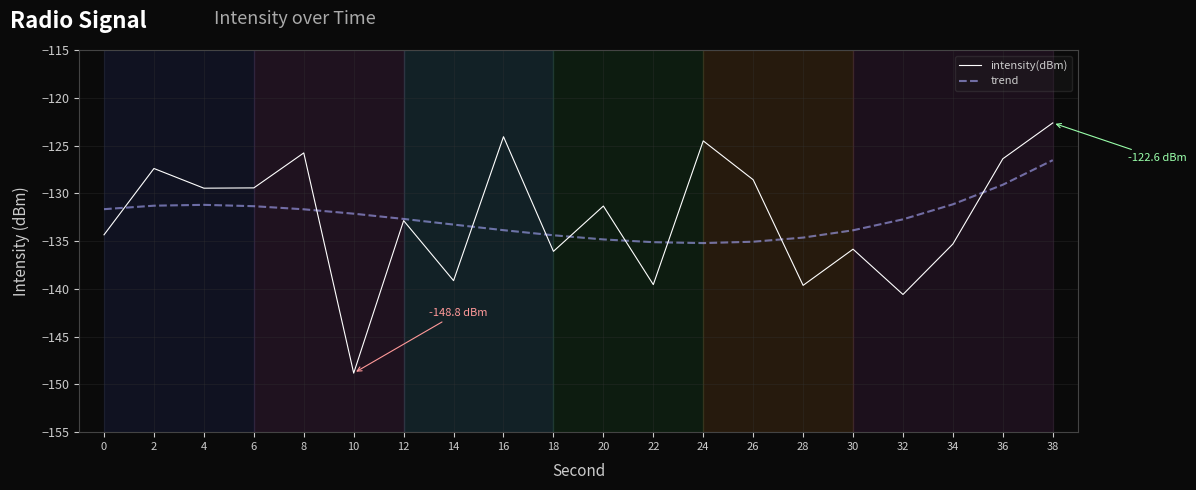

Is the value of intensity(dBm) at 36 greater than the value of trend at 34?

Yes